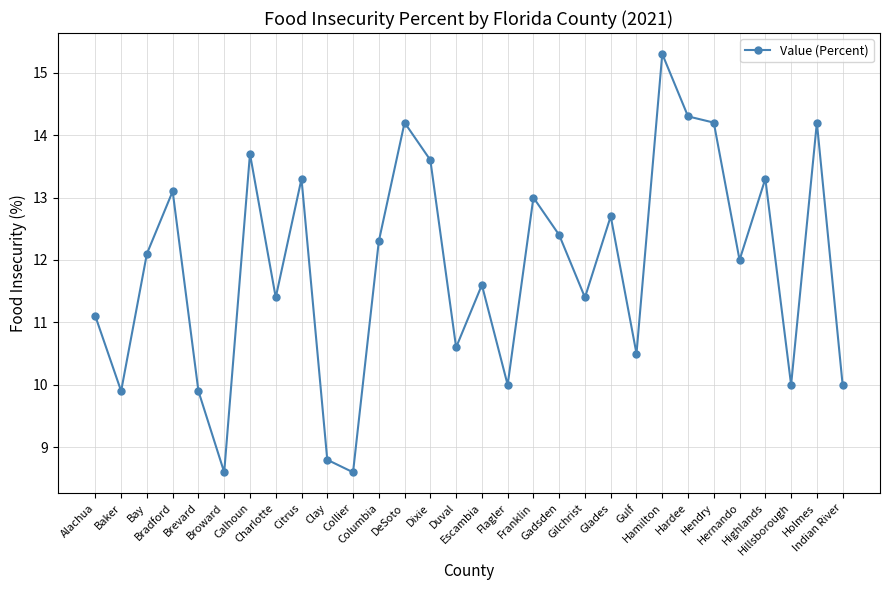

What is the difference between the second highest and minimum values?

5.7